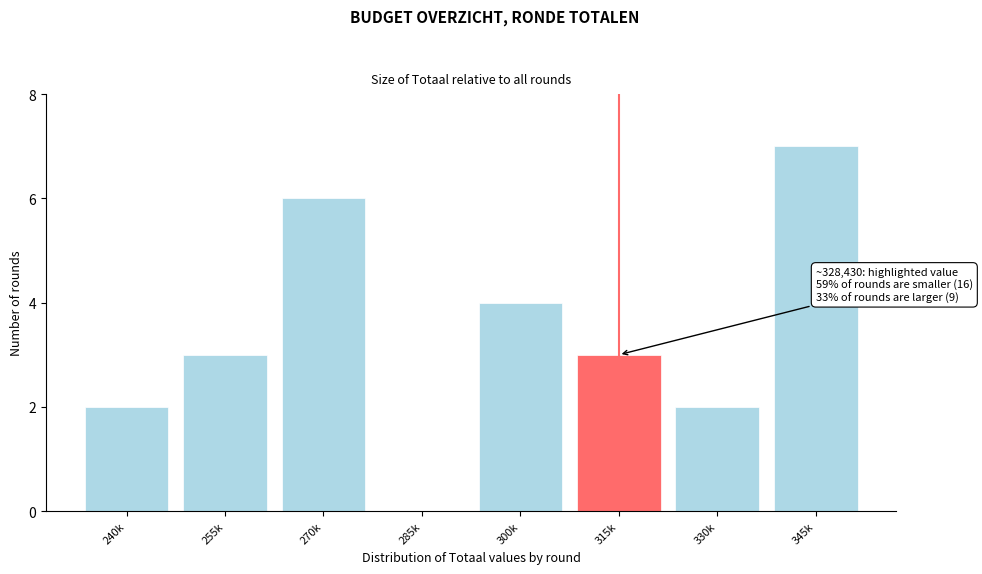

Reading left to right, list all the values displayed in this chart.

240k=2	255k=3	270k=6	285k=0	300k=4	315k=3	330k=2	345k=7